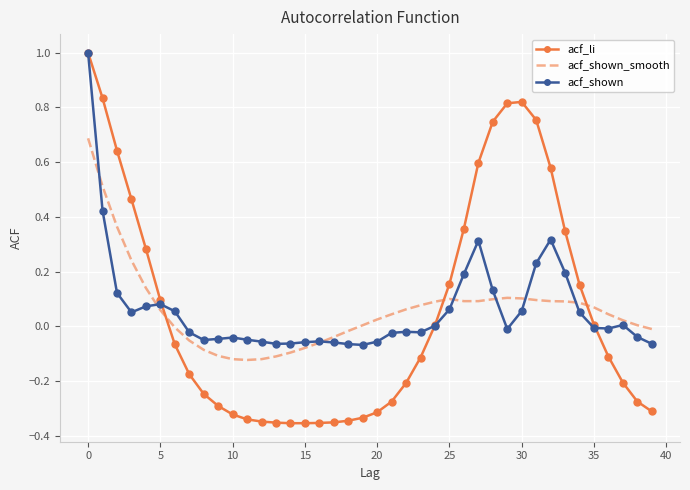

Which series has the widest spread of values?

acf_li